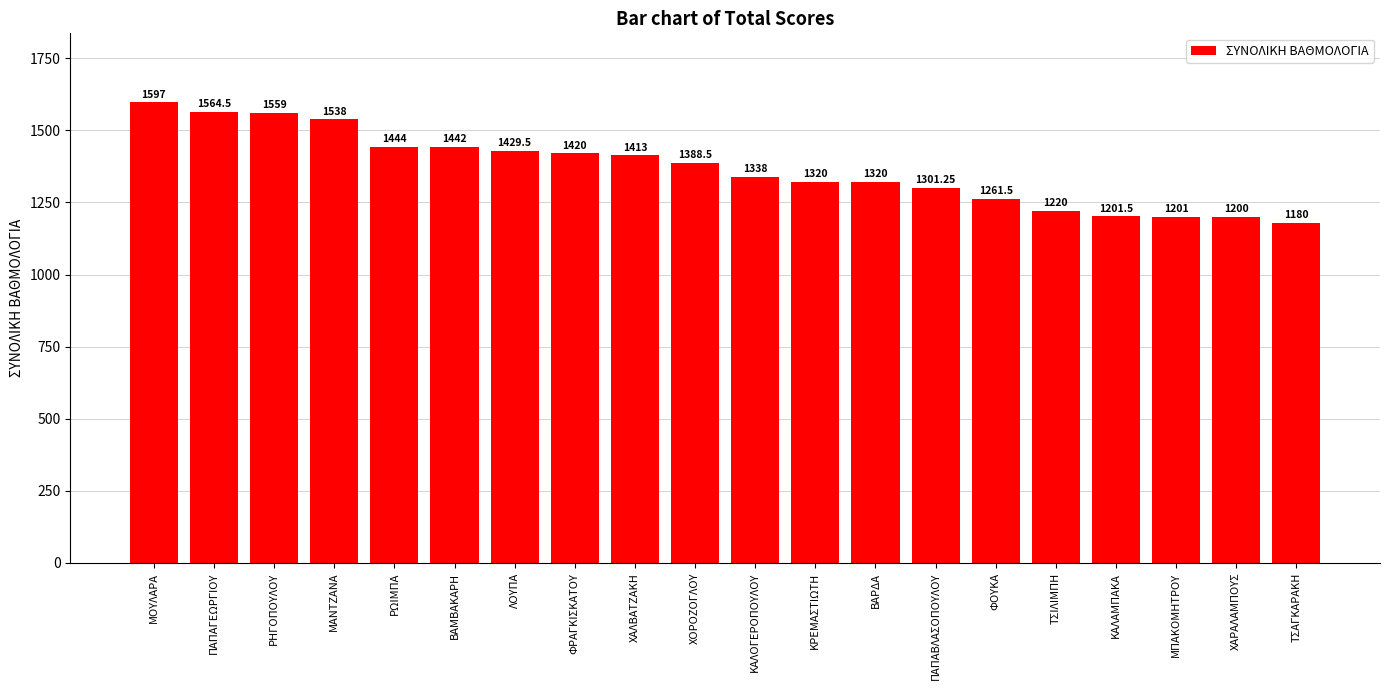

The value at ΡΩΙΜΠΑ is 876.0. True or false?

False